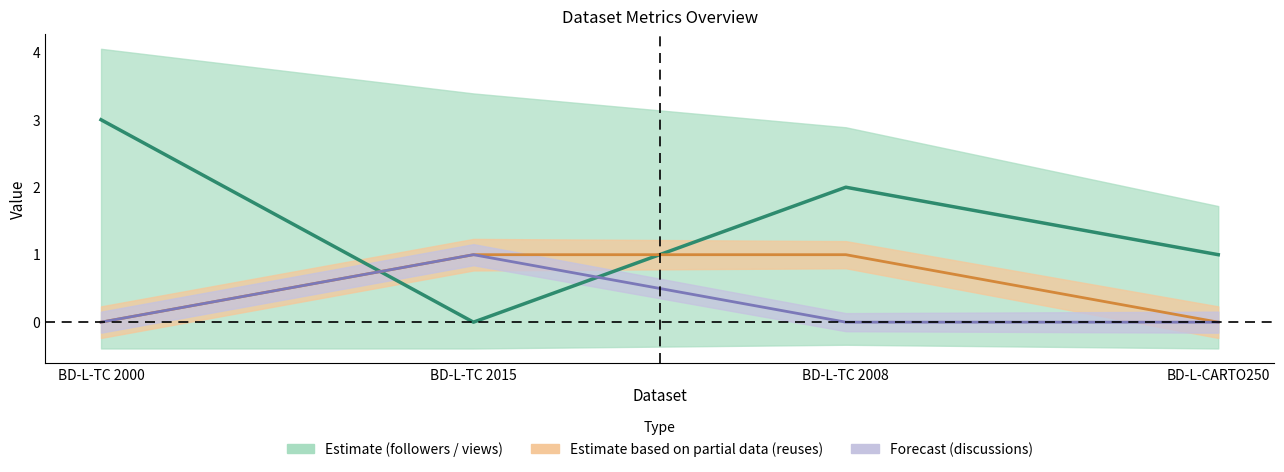

True or false: metric.reuses has more than 1 interior local peaks.

False